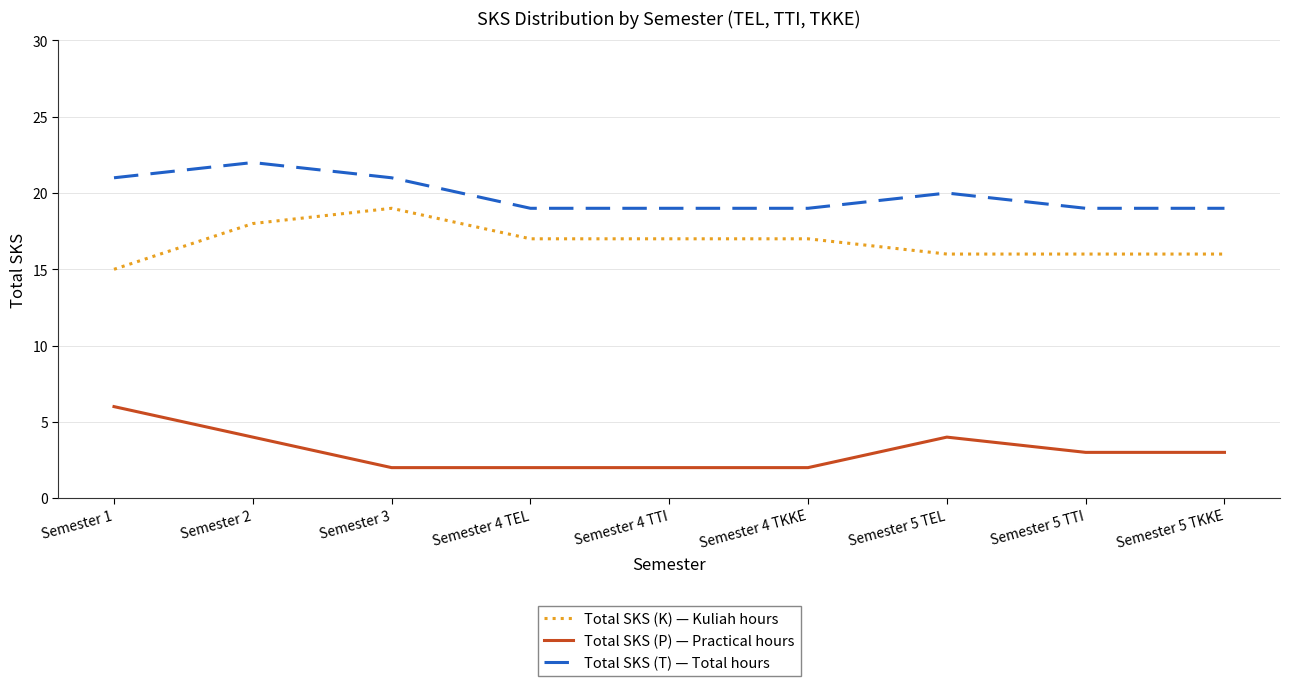

Is this an area chart (filled region under the line)?

No